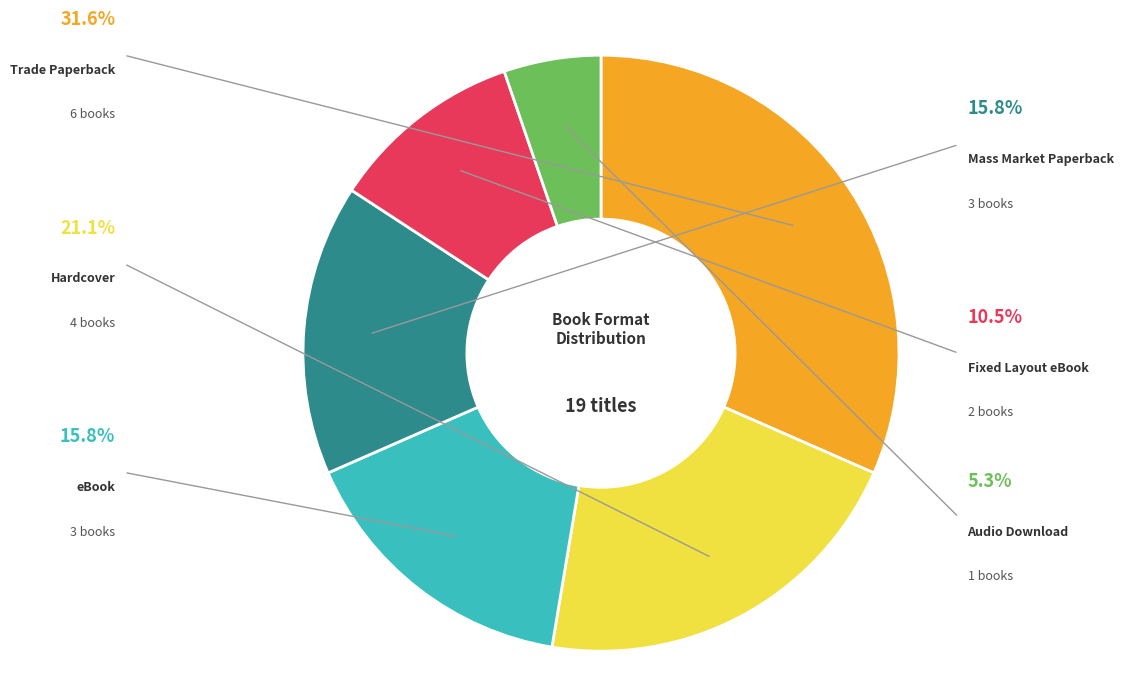

Rank the categories by value from highest to lowest.

Trade Paperback, Hardcover, eBook, Mass Market Paperback, Fixed Layout eBook, Audio Download